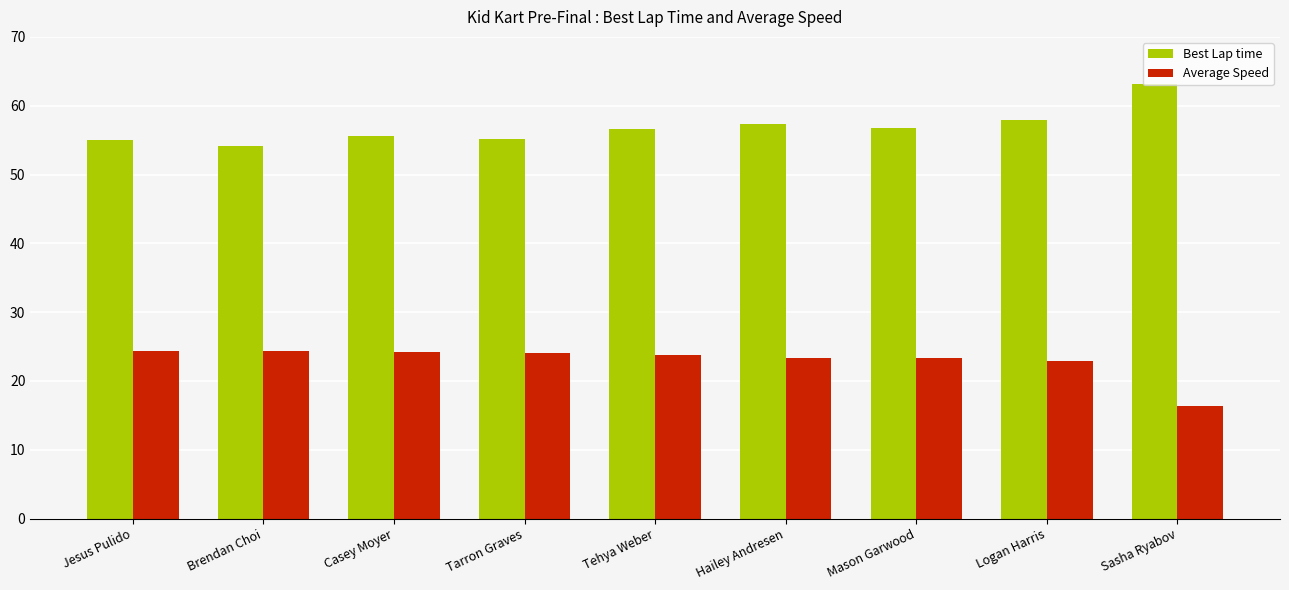

What is the minimum value shown in the chart?

16.3